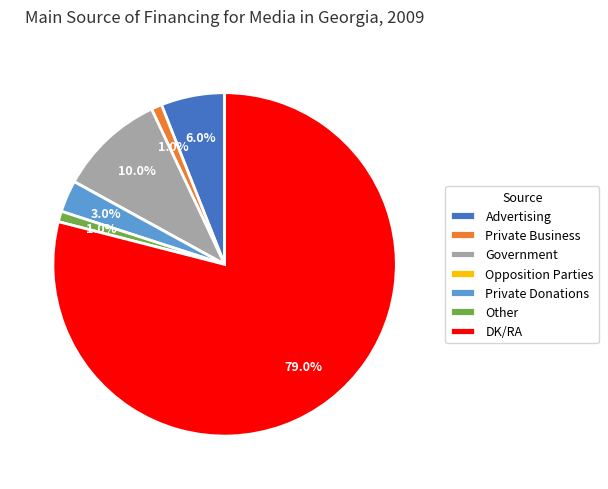

What is the total percentage of Advertising and Other?

7.0%